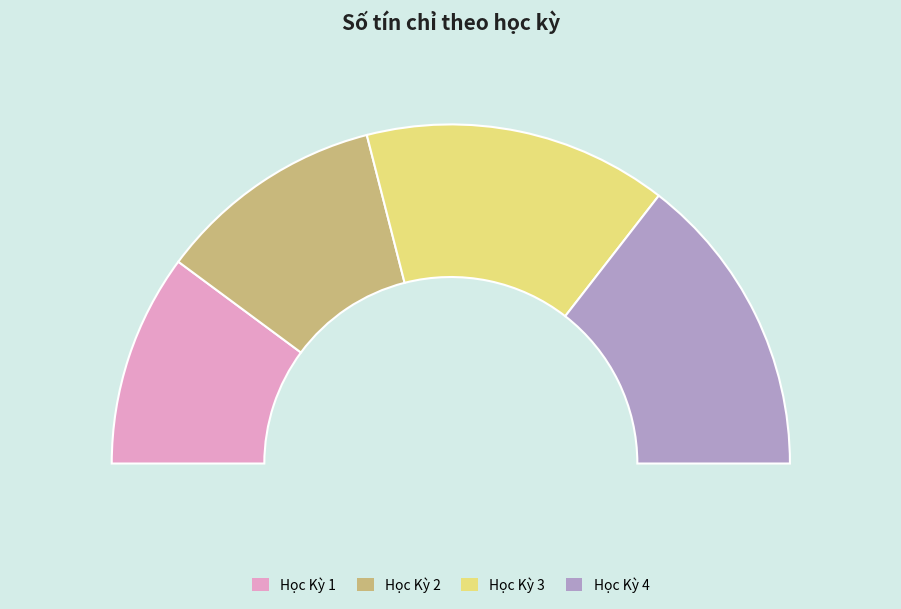

Which slice is the smallest?

Học Kỳ 1